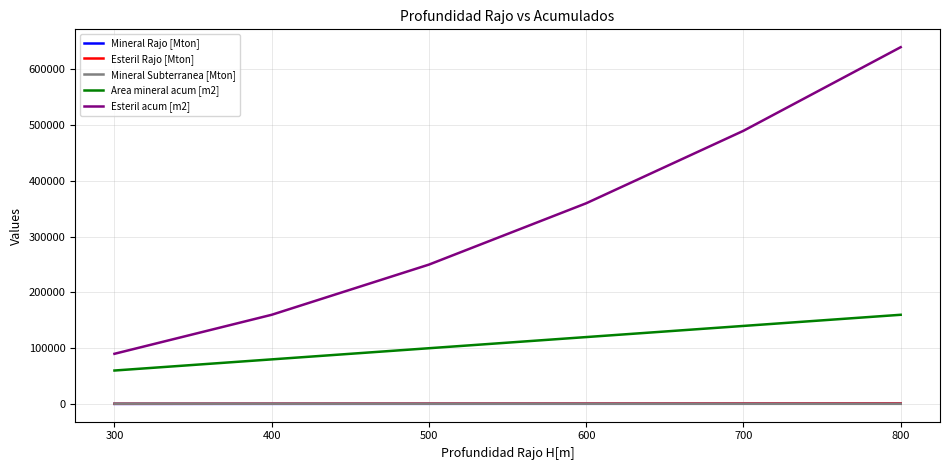

At which label is Esteril acum [m2] closest to 365000?

600